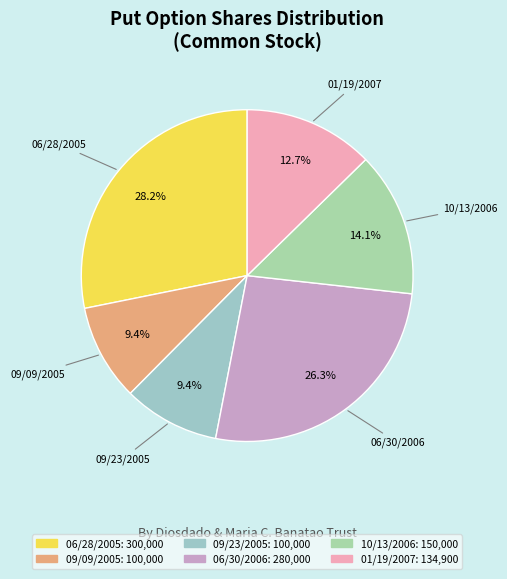

Is there any slice that represents more than half of the pie?

No